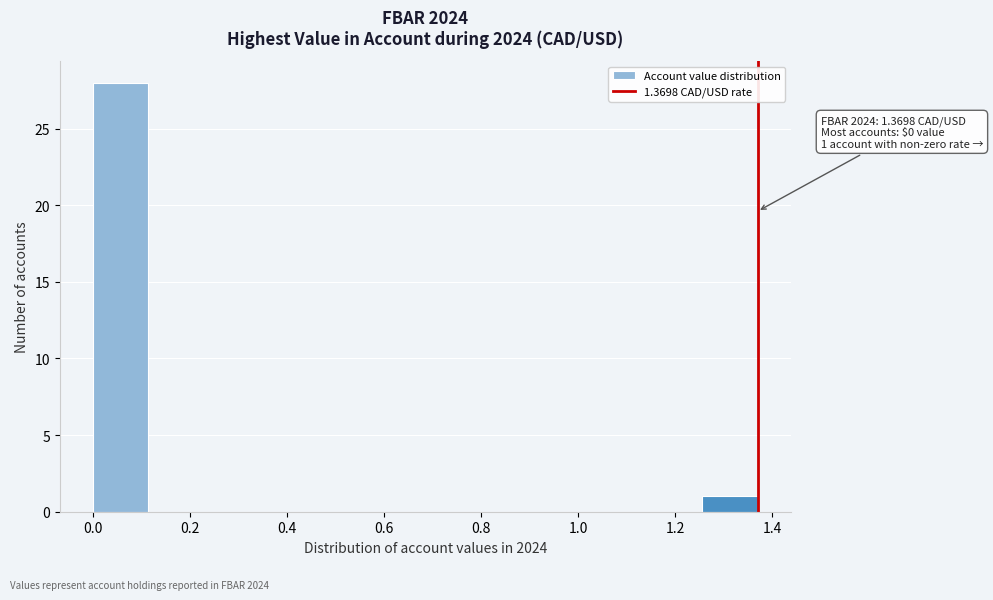

Which range on the x-axis has the tallest bar?

0.00 to 0.12